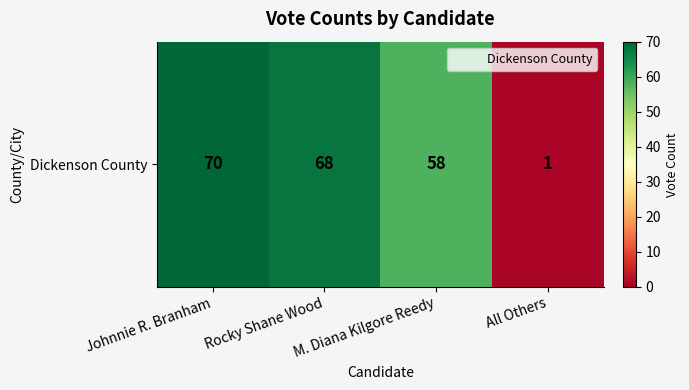

At which category does the chart reach its peak across all series?

Johnnie R. Branham